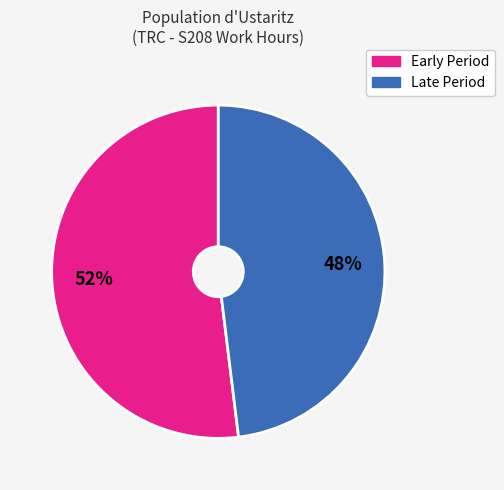

Does any single category account for the majority?

Yes